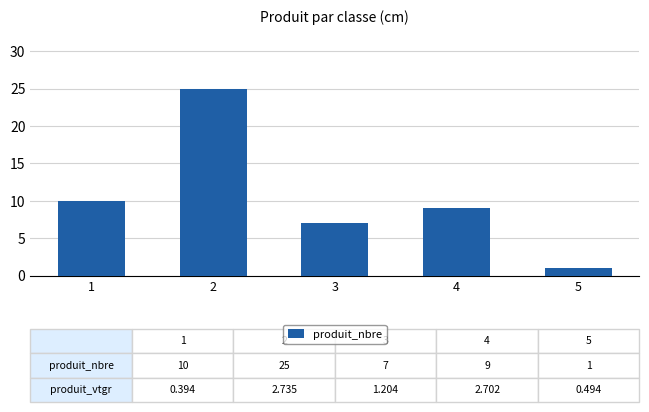

True or false: the data shows 5 at 4.

False